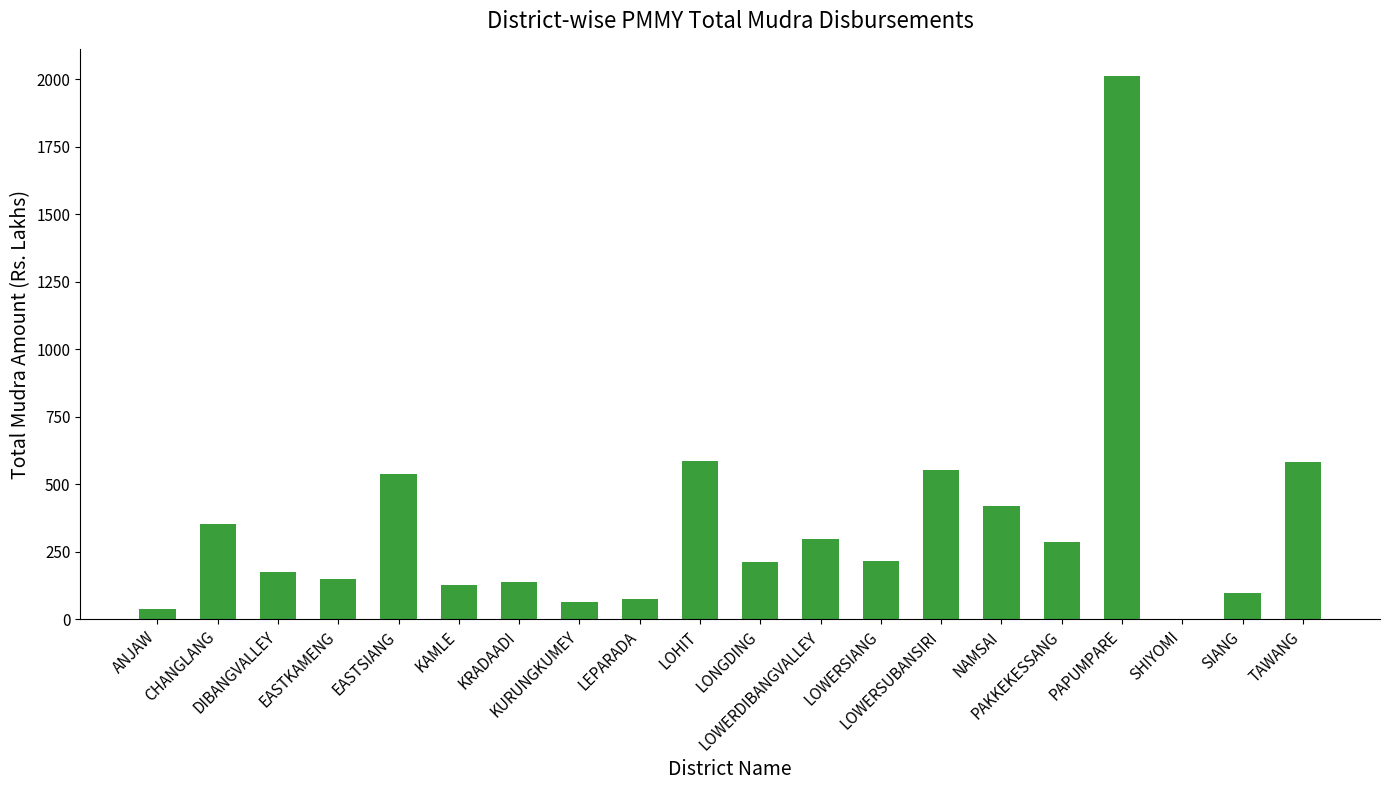

What is the maximum value shown in the chart?

2011.2